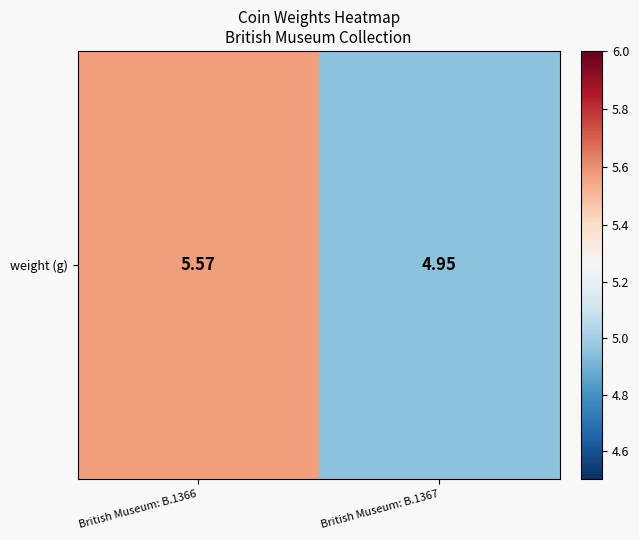

Rank the categories by value from highest to lowest.

British Museum: B.1366, British Museum: B.1367